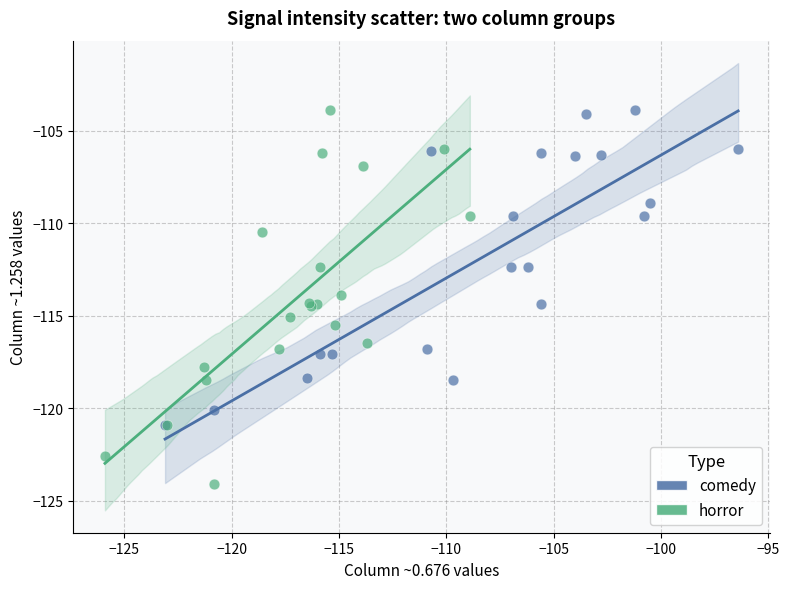

Which series contains the lowest Y value?

horror